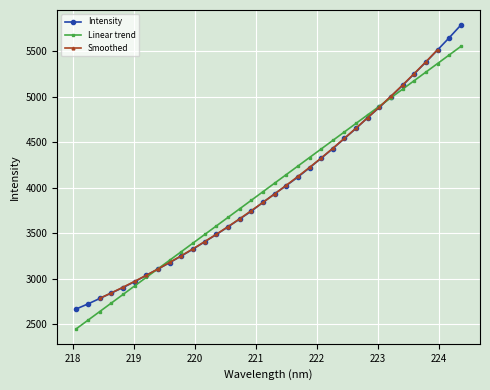

What is the lowest value of the Intensity series?

2670.1